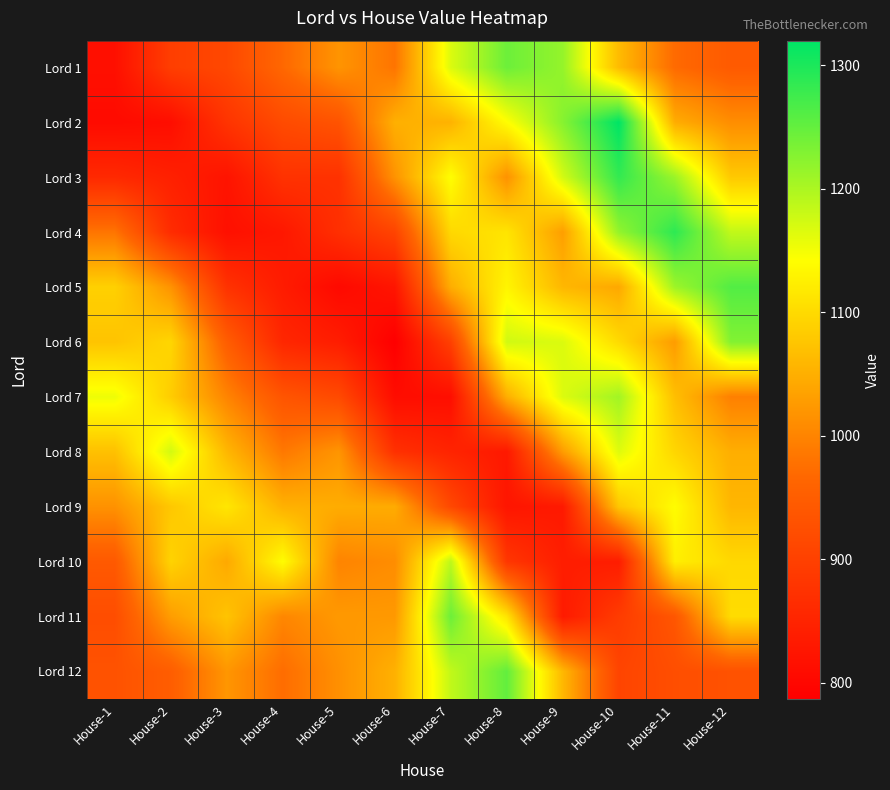

What is the maximum value shown in the chart?

1320